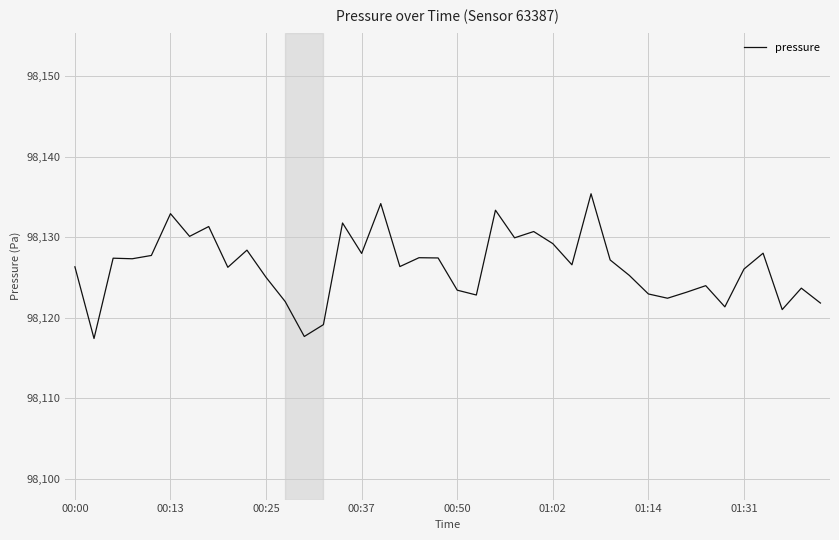

What is the greatest value displayed?

98135.4